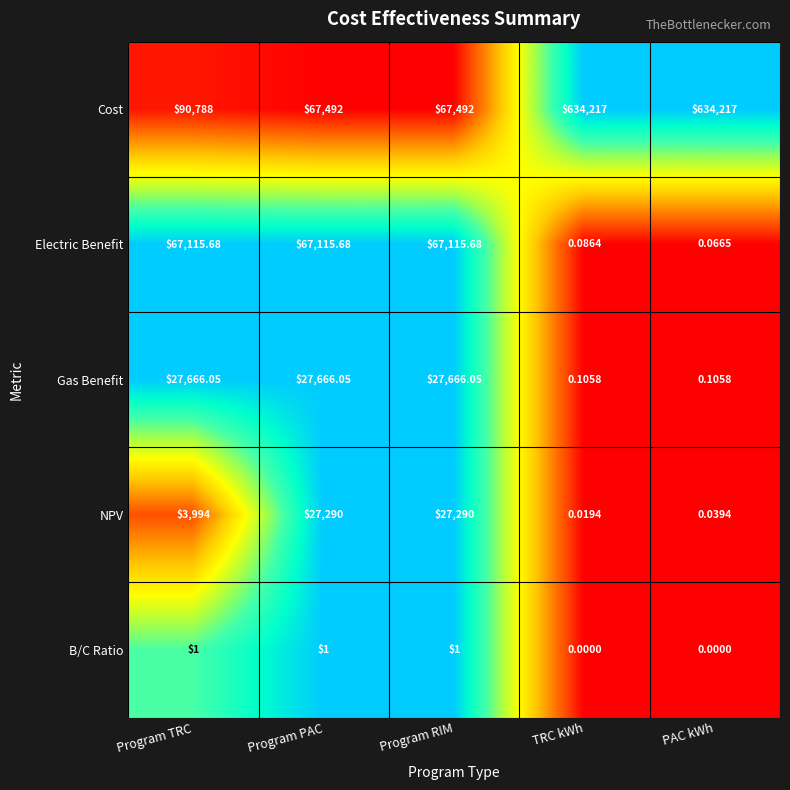

What is the total value across all series at Program PAC?

189564.7